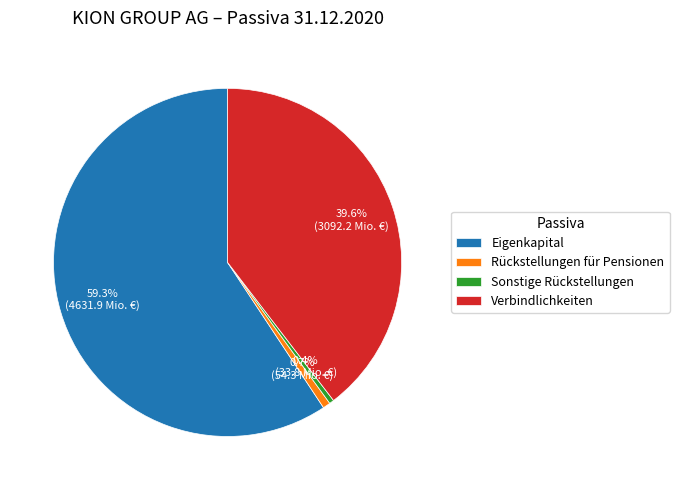

Which category has the biggest portion of the pie?

Eigenkapital